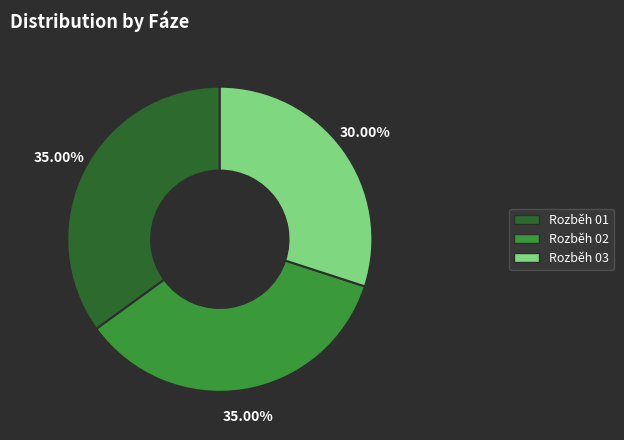

What is the ratio of the value at Rozběh 03 to the value at Rozběh 01?

0.9